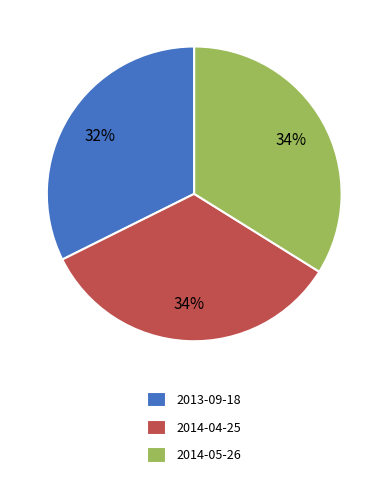

Is 2014-05-26 the majority of the pie?

No